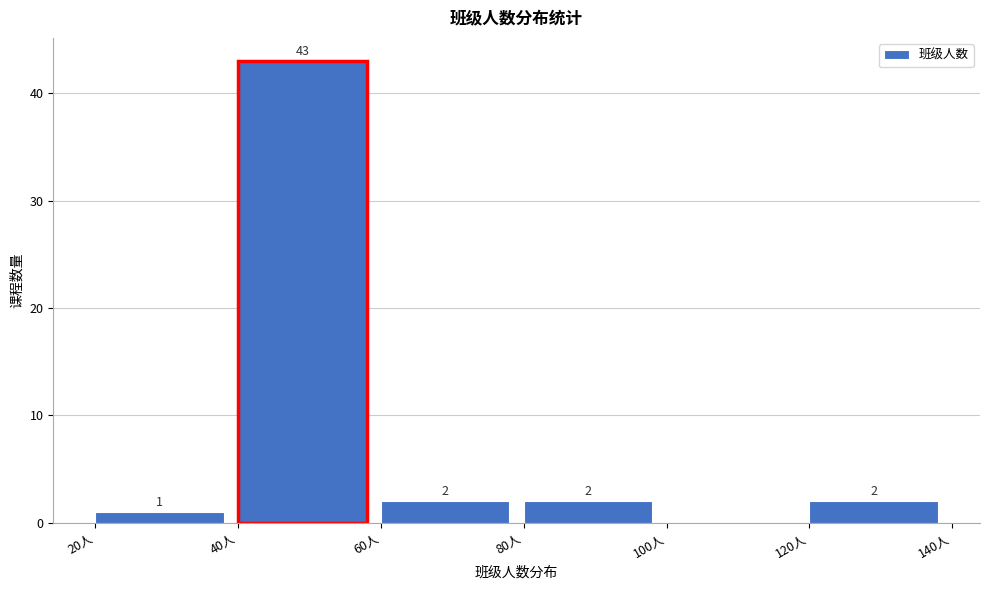

Over which range of the x-axis is the bar tallest?

40 to 60